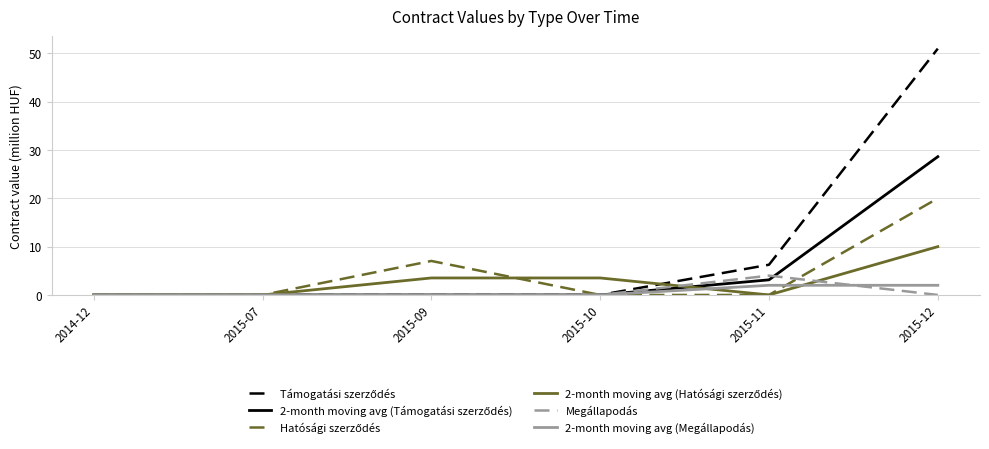

How many Megállapodás values are between 0 and 1?

5